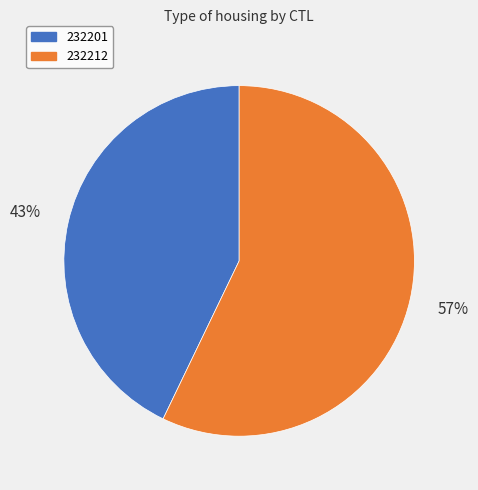

Is 232201 the majority of the pie?

No